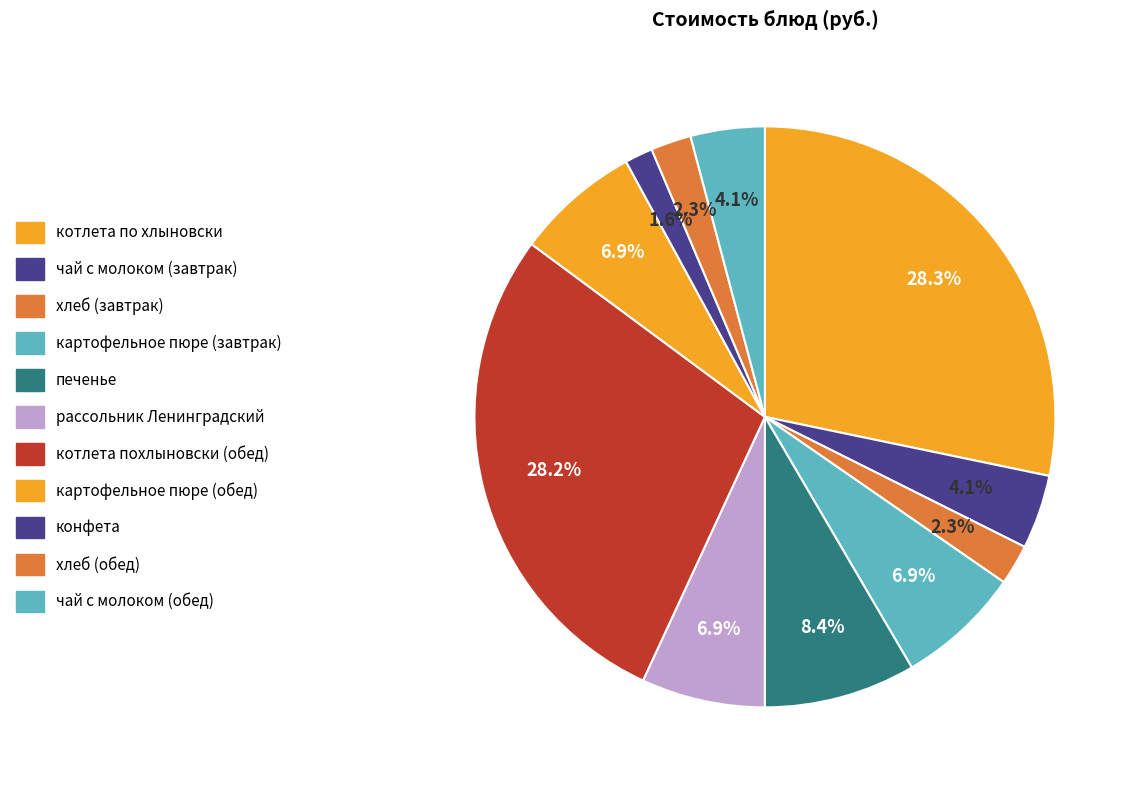

To the nearest percent, what is the average slice percentage?

9%